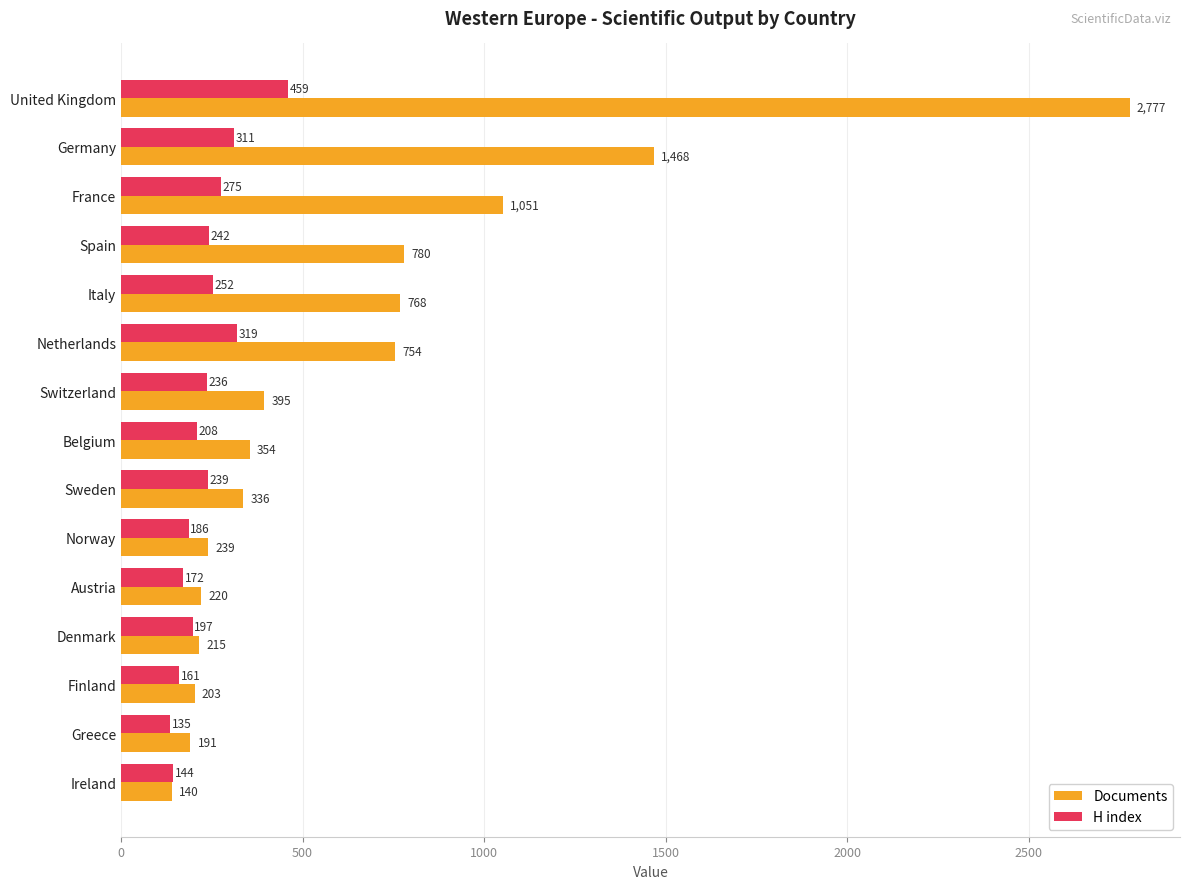

Which series has the widest spread of values?

Documents